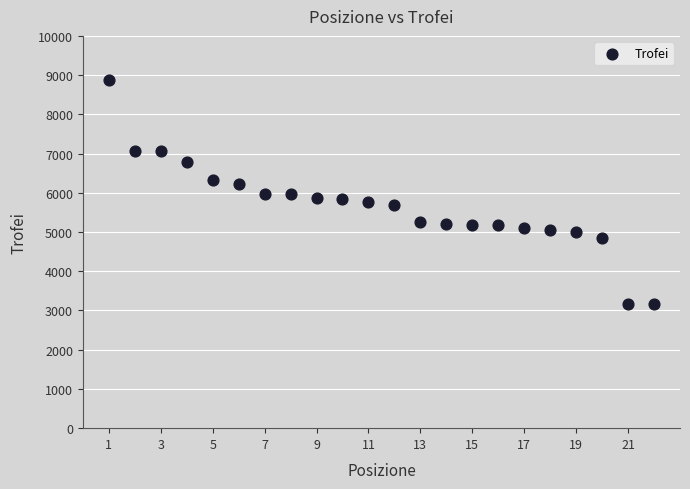

What is the range of X values (max minus min)?

21